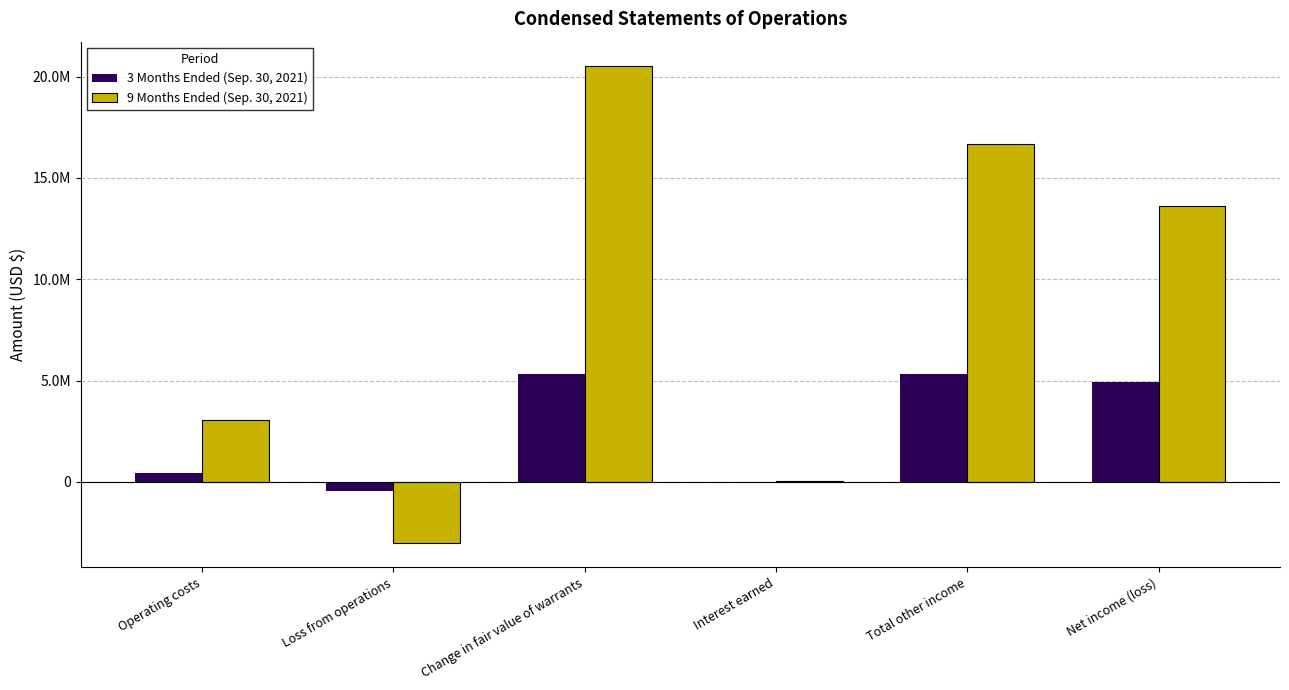

Reading right to left, transcribe all the data shown in this chart.

3 Months Ended (Sep. 30, 2021): 4919098	5343156	4440	5338716	-424058	424058
9 Months Ended (Sep. 30, 2021): 13619973	16655906	61806	20542100	-3035933	3035933